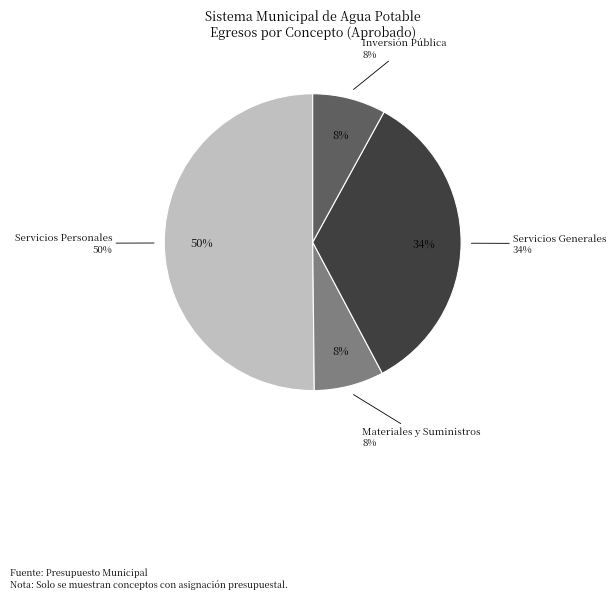

To the nearest percent, what is the combined percentage of Servicios Generales and Materiales y Suministros?

42%